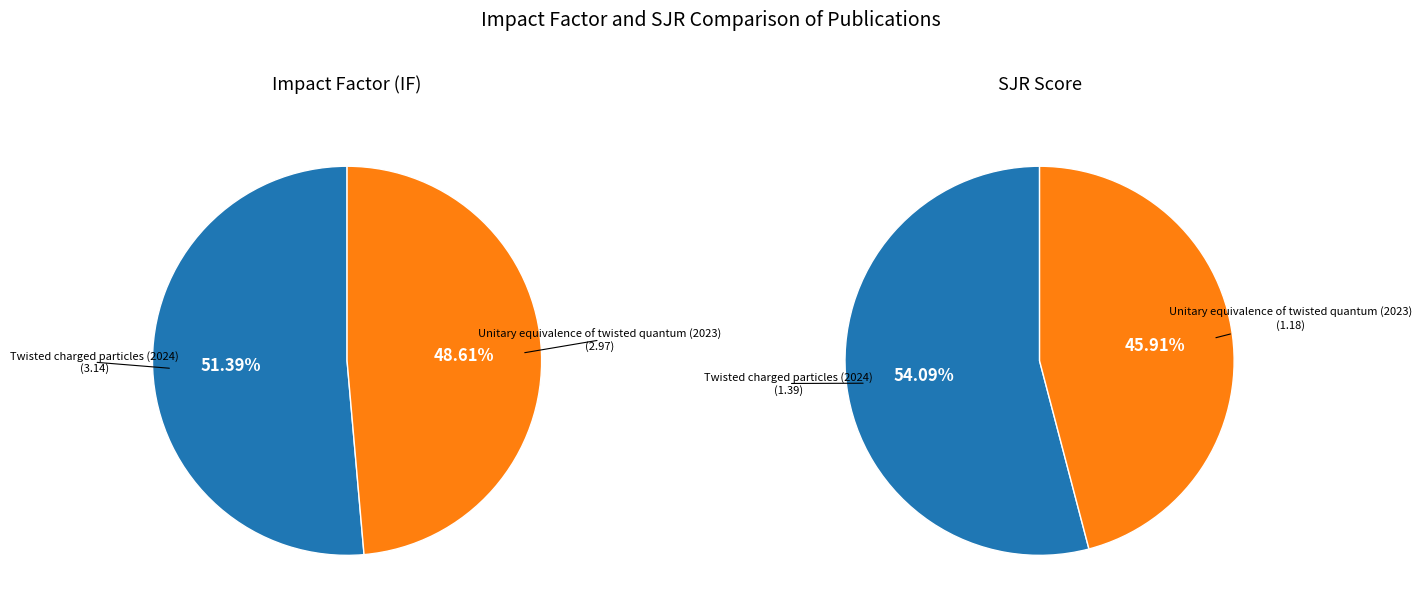

What percentage is the Unitary equivalence of twisted quantum (2023) slice, to the nearest percent?

49%